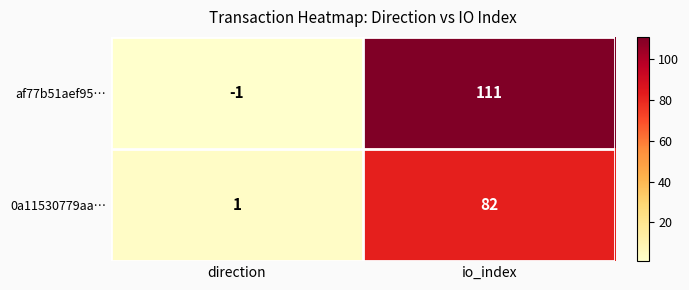

At which label is 0a11530779aa… closest to 41?

direction